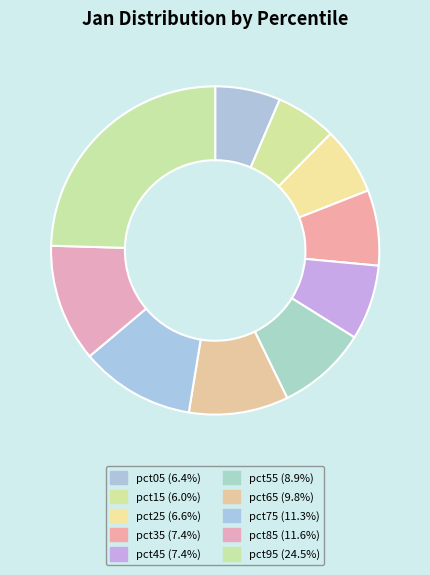

Is there a majority slice in this chart?

No